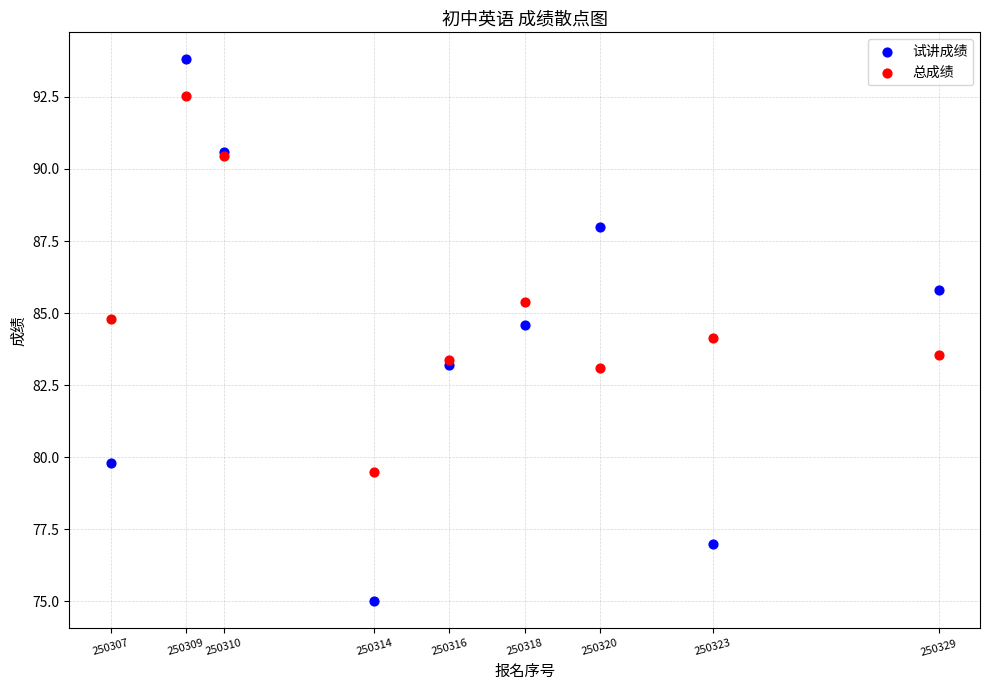

Which series has the largest Y range (max minus min)?

试讲成绩